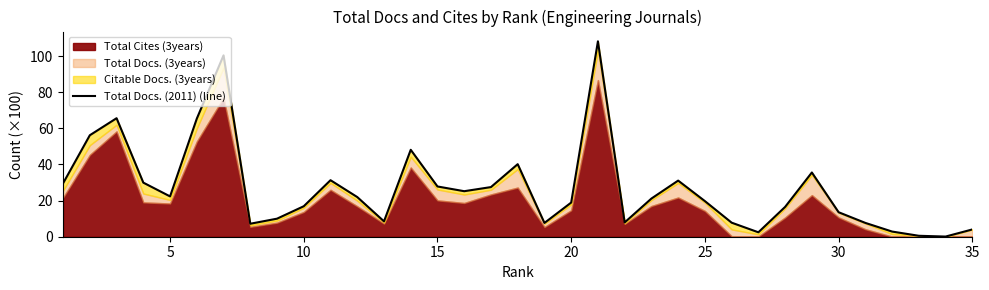

What is the value of the 28th point from the left?

16.5